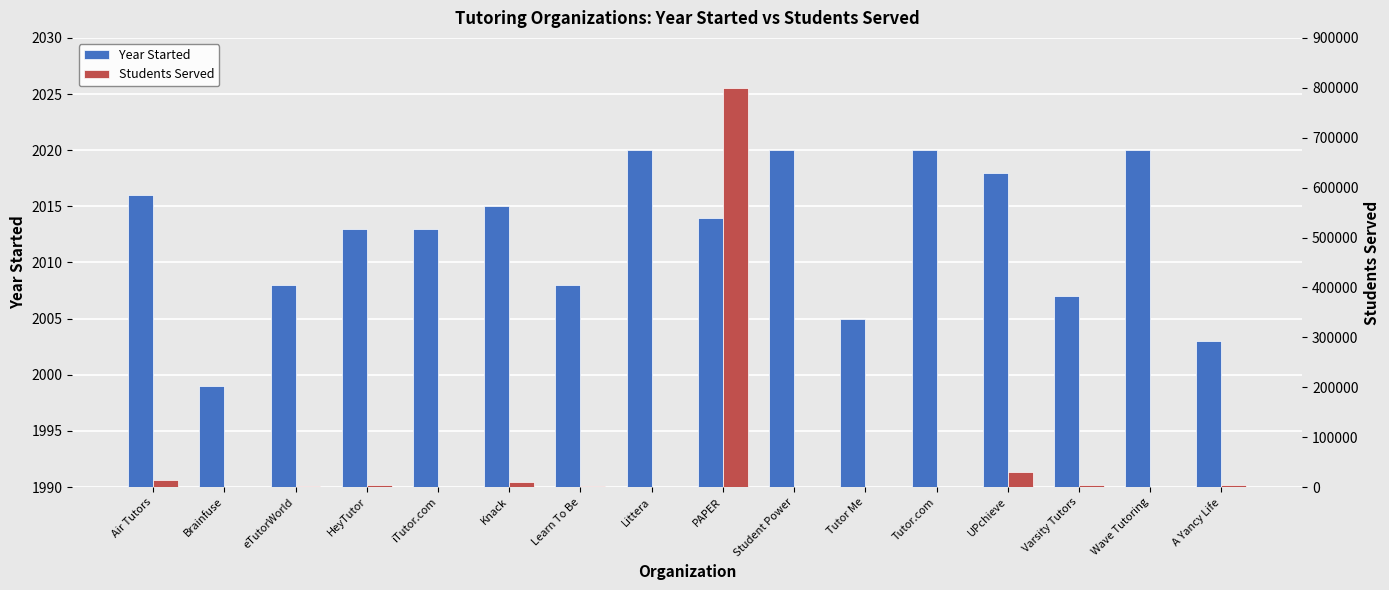

Which category has the lowest value in the Students Served series?

Brainfuse